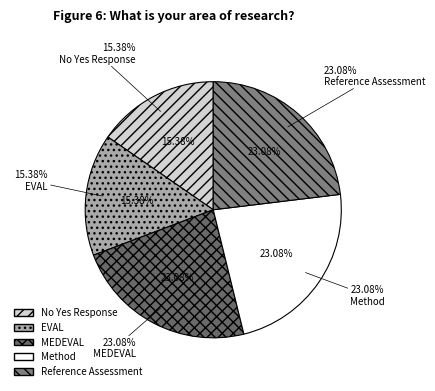

Does CL_C96777_MEDEVAL represent more than half of the total?

No